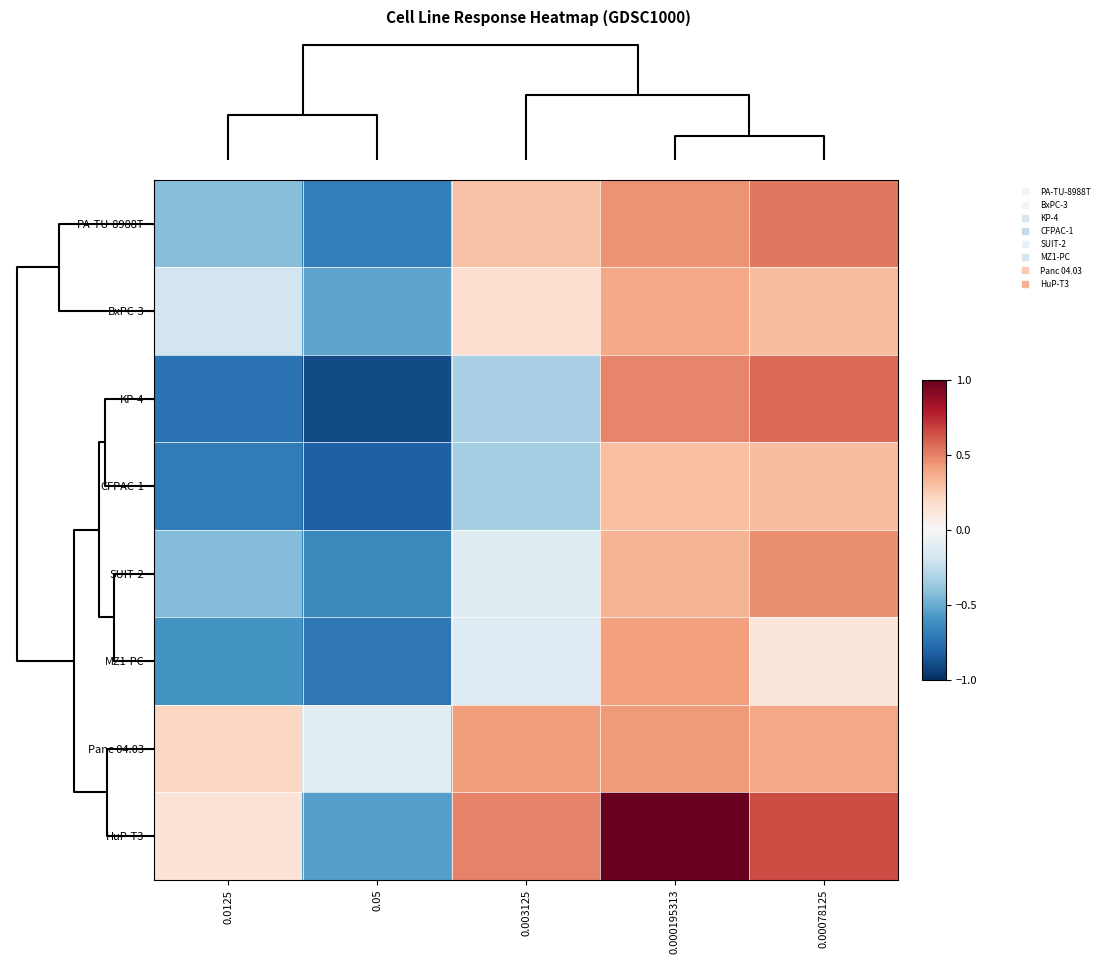

What is the maximum value shown in the chart?

1.0